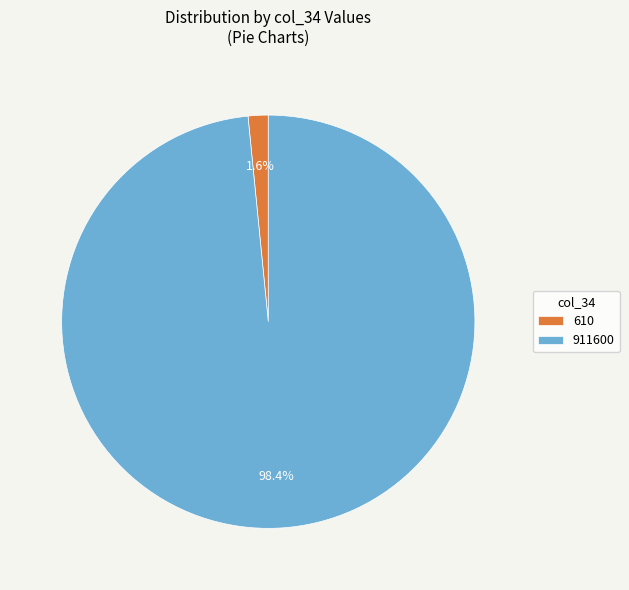

How much of the chart is everything except 610?

98.4%